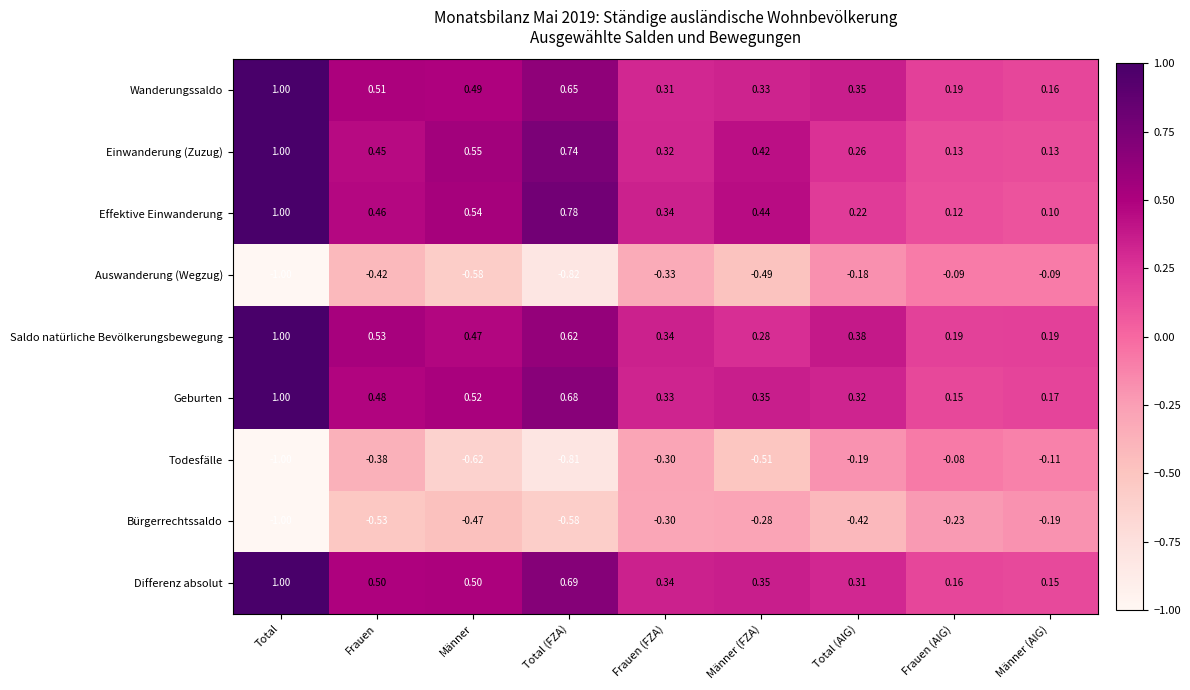

What is the minimum value shown in the chart?

-1.0